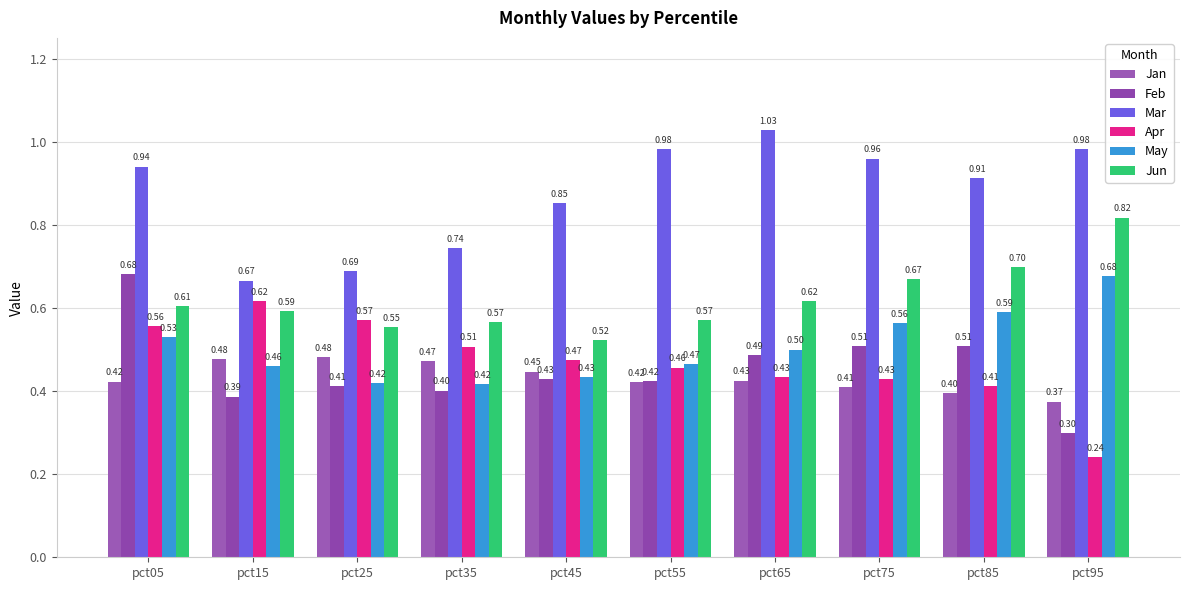

At which category is the sum across all series the highest?

pct05